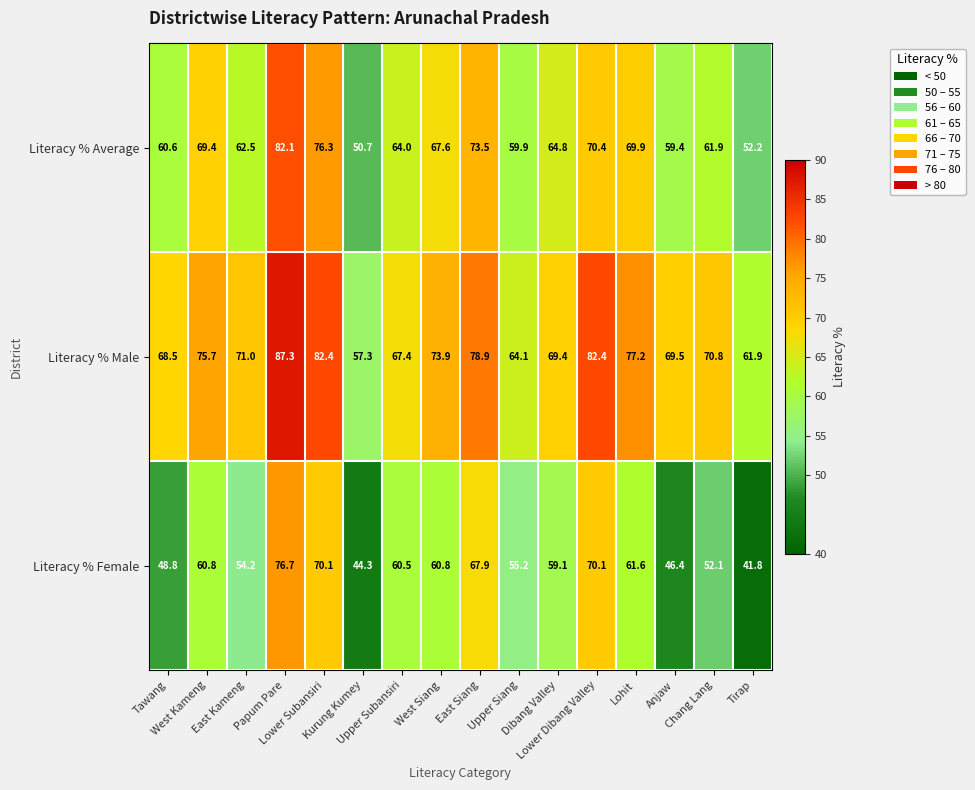

How many data points does each series have?

16